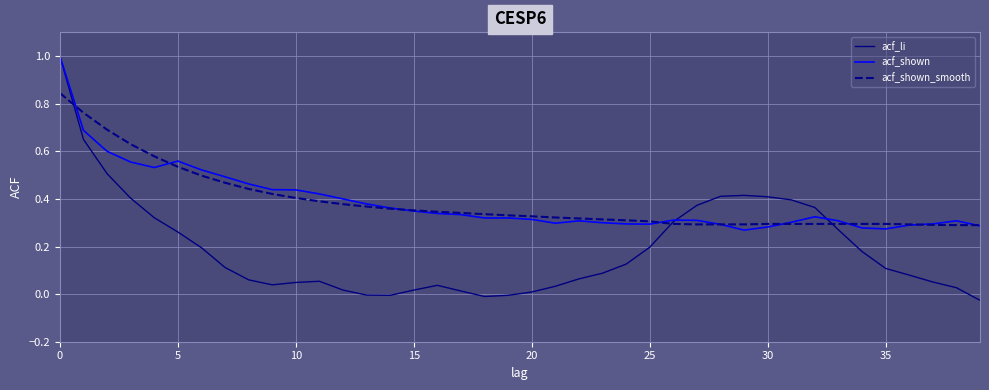

What is the highest value of the acf_shown series?

1.0